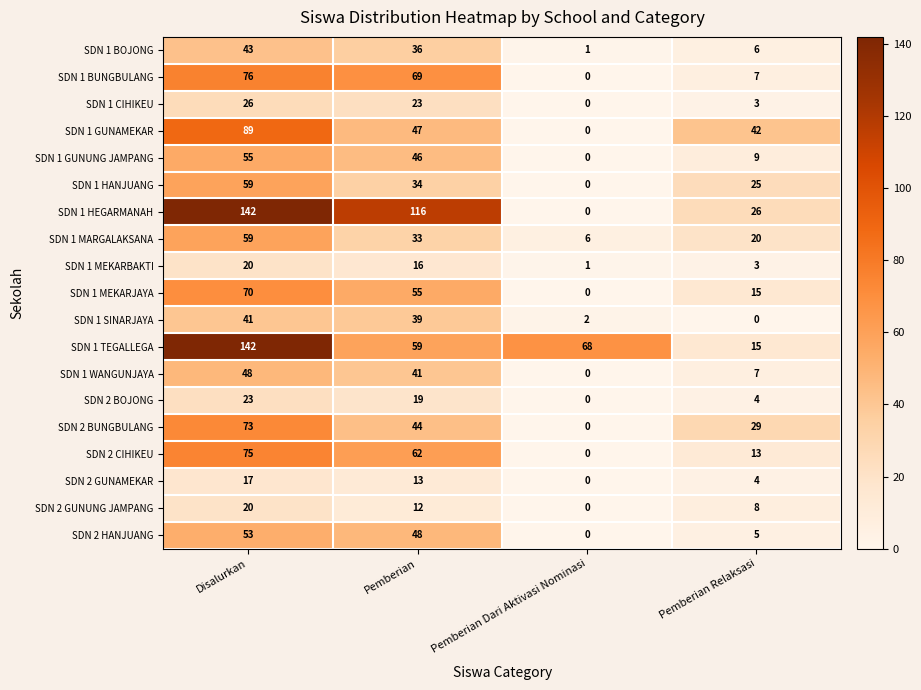

What is the average value of the SDN 1 CIHIKEU series?

13